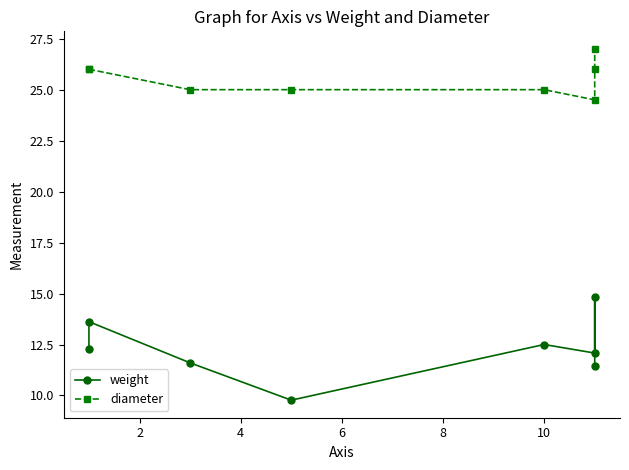

What is the difference between the diameter values at 8 and 2?

1.0